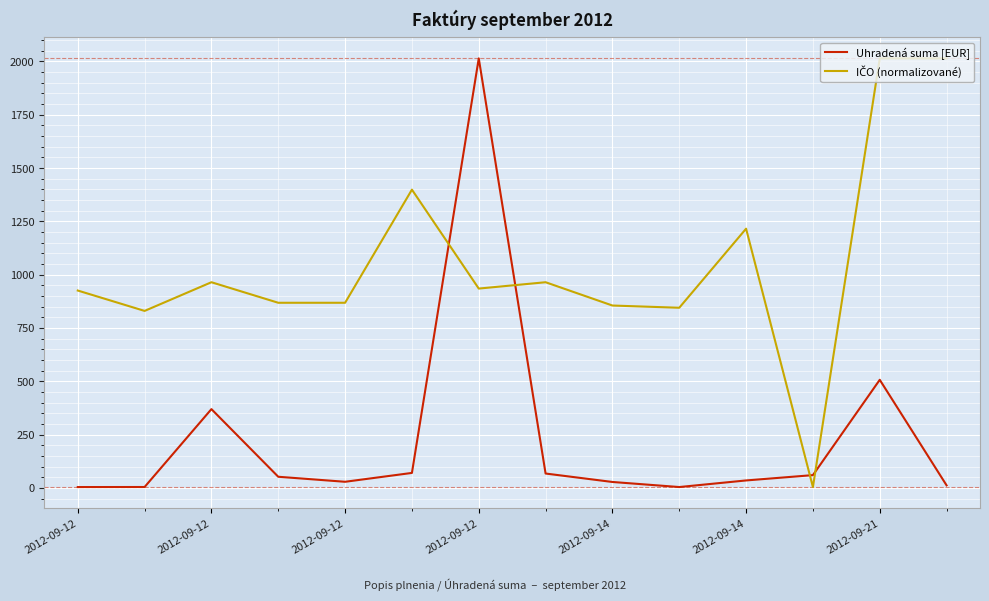

What is the difference between the maximum and minimum values in the Uhradená suma [EUR] series?

2010.3